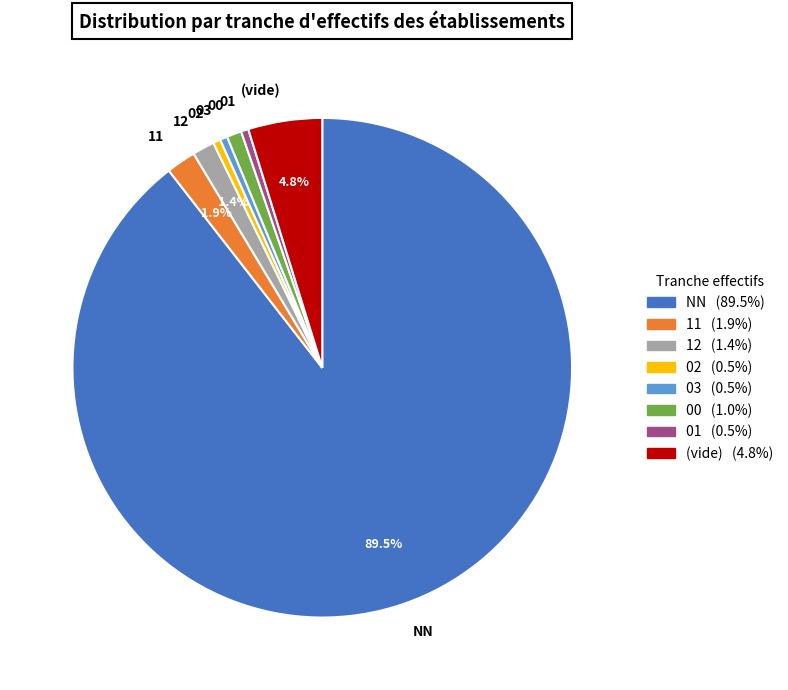

Which category has the biggest portion of the pie?

NN